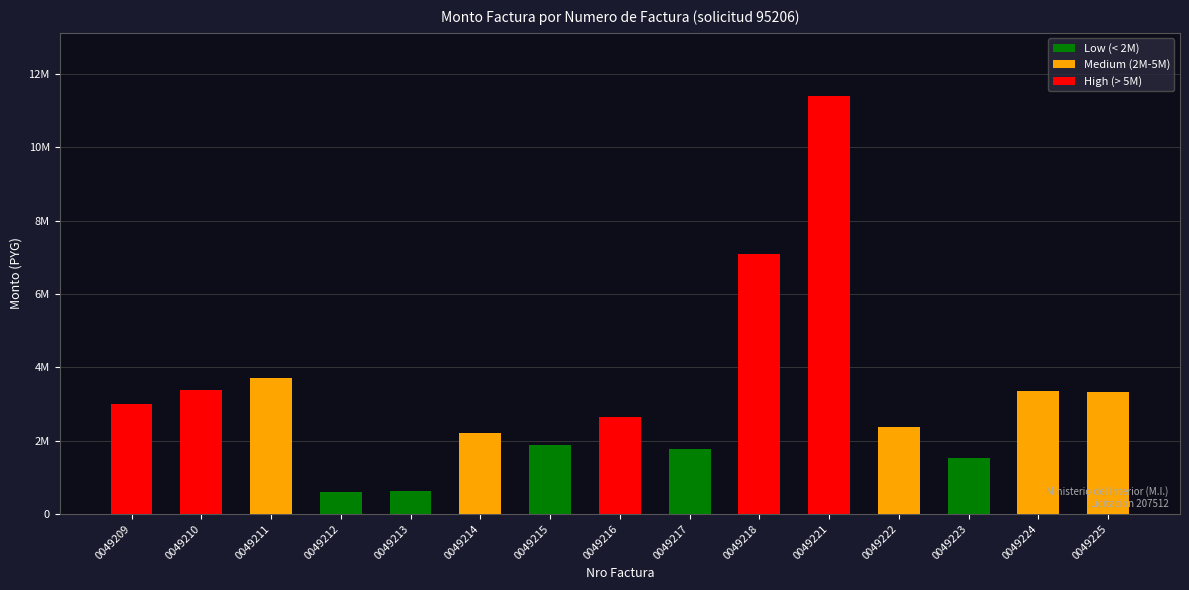

What is the difference between the maximum and minimum values?

10800970